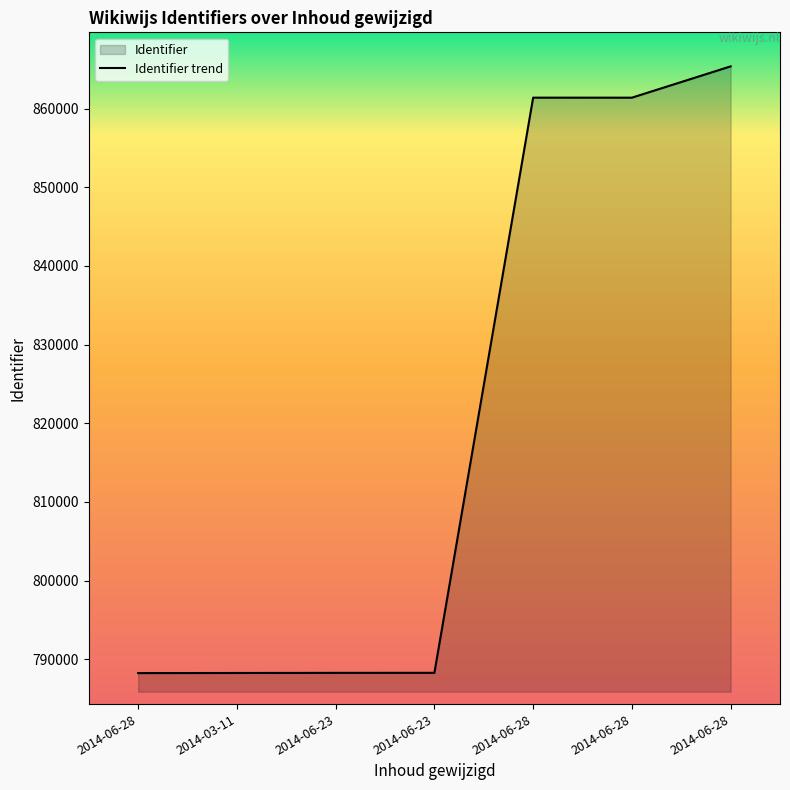

Is it true that the value at 2014-06-23 is 788276?

True